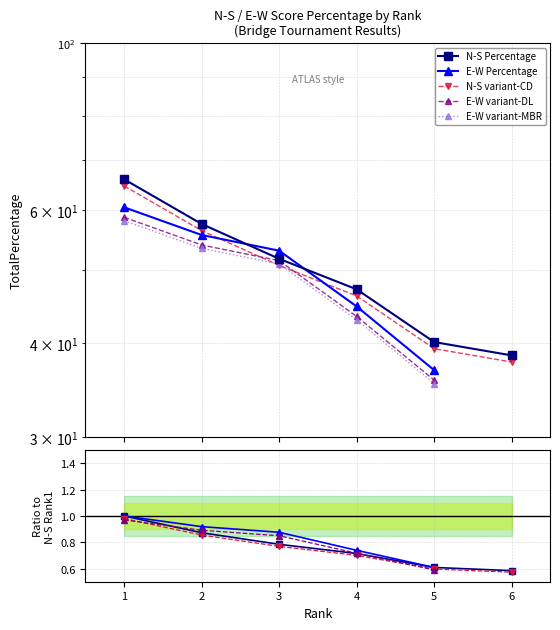

True or false: N-S TotalScoreMP has a value of 50.7 at 3.

True